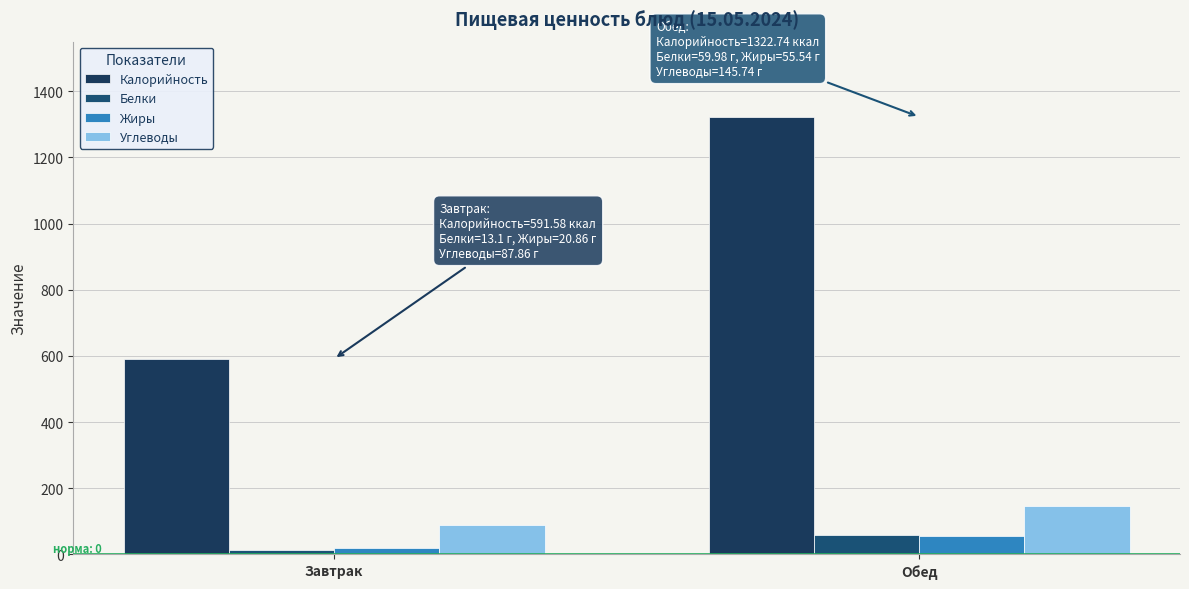

What is the total value across all series at Завтрак?

713.4